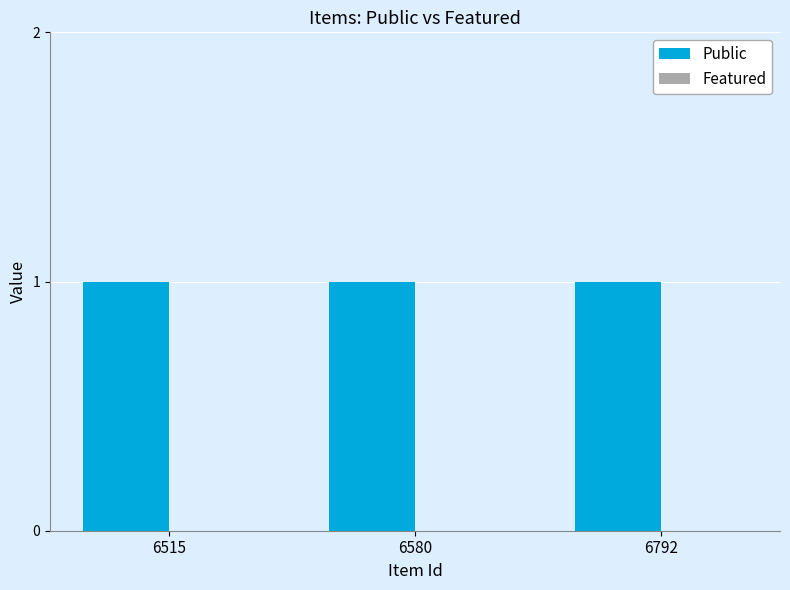

How many data points does each series have?

3